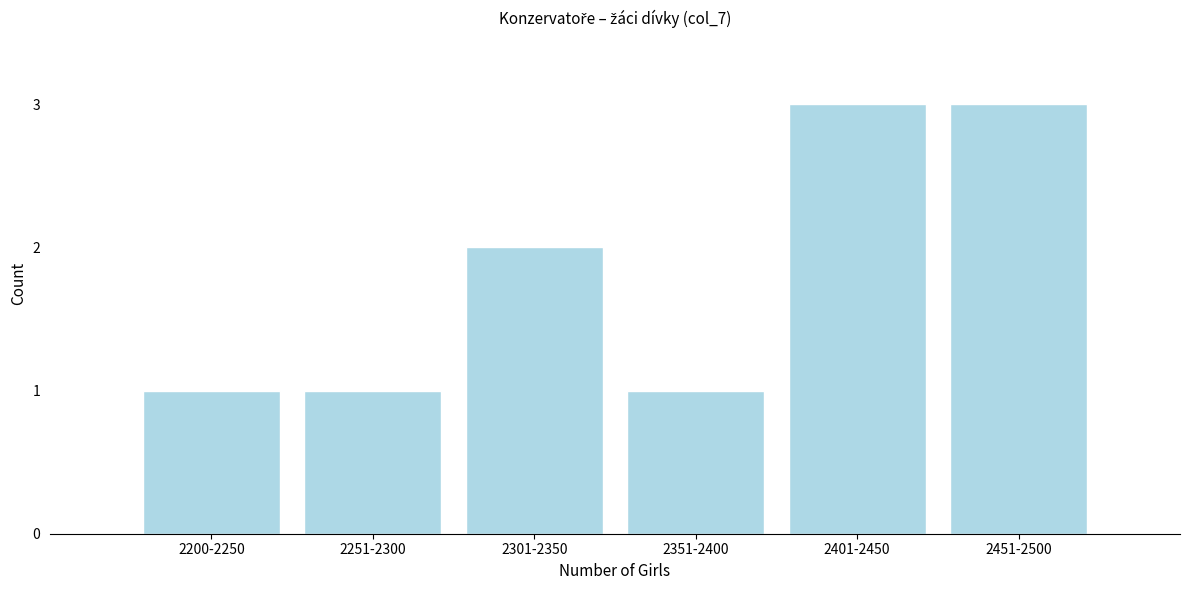

Reading right to left, what are all the values shown in this chart?

3	3	1	2	1	1